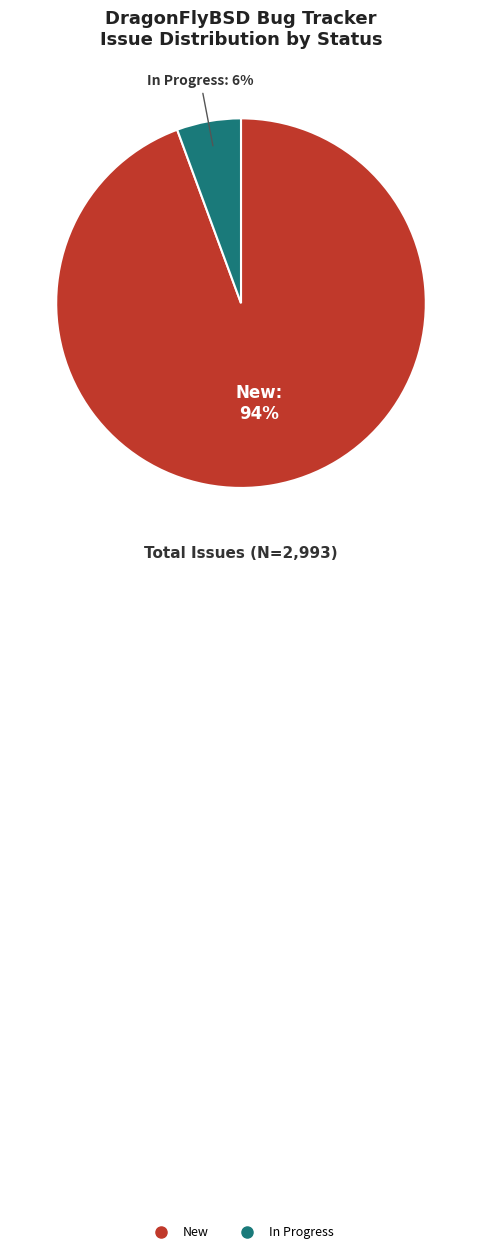

Do In Progress and New together represent more than half of the pie?

Yes